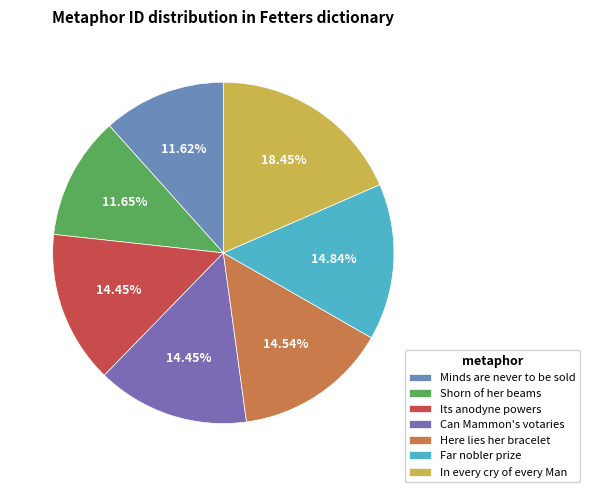

How many slices are in this pie chart?

7